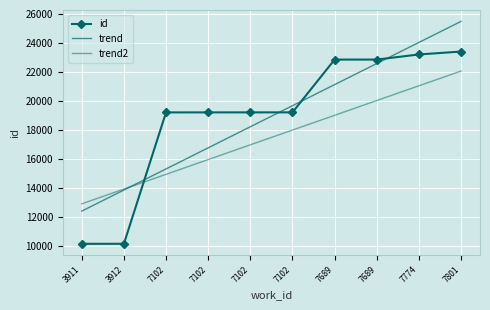

What is the average value?

18943